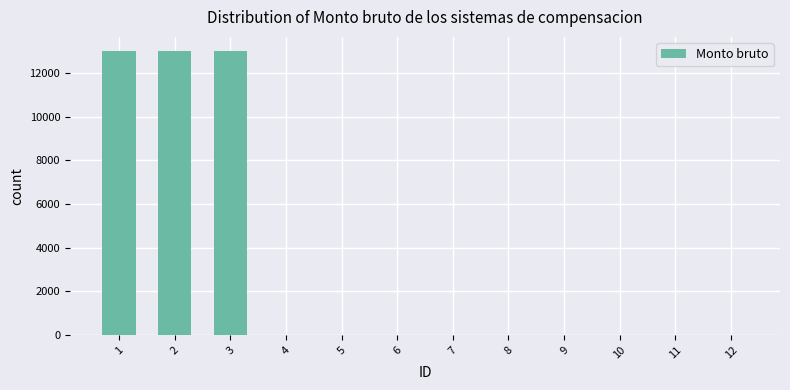

What is the greatest value displayed?

13000